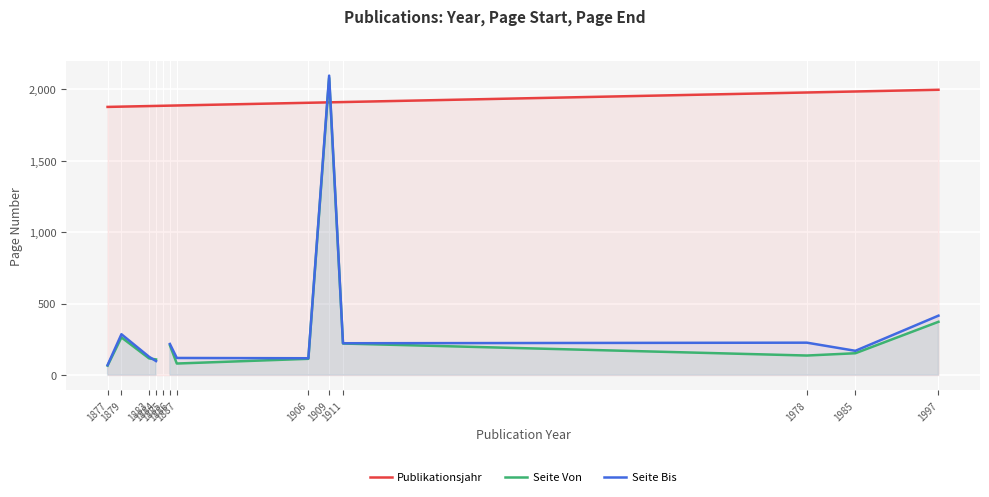

Which category has the lowest value in the Seite Von series?

1877